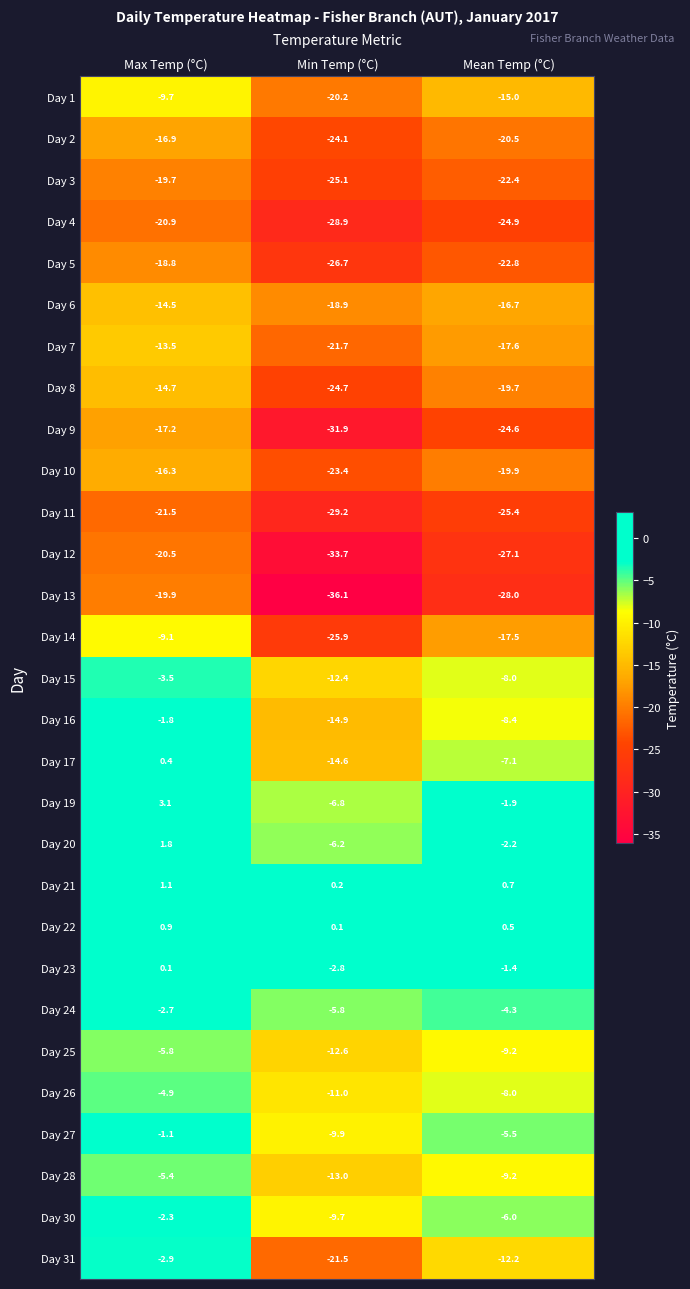

How many distinct data groups are displayed?

29